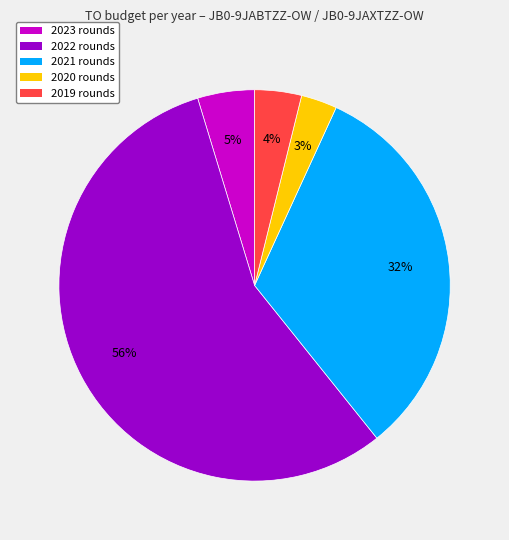

How many segments does this pie chart have?

5